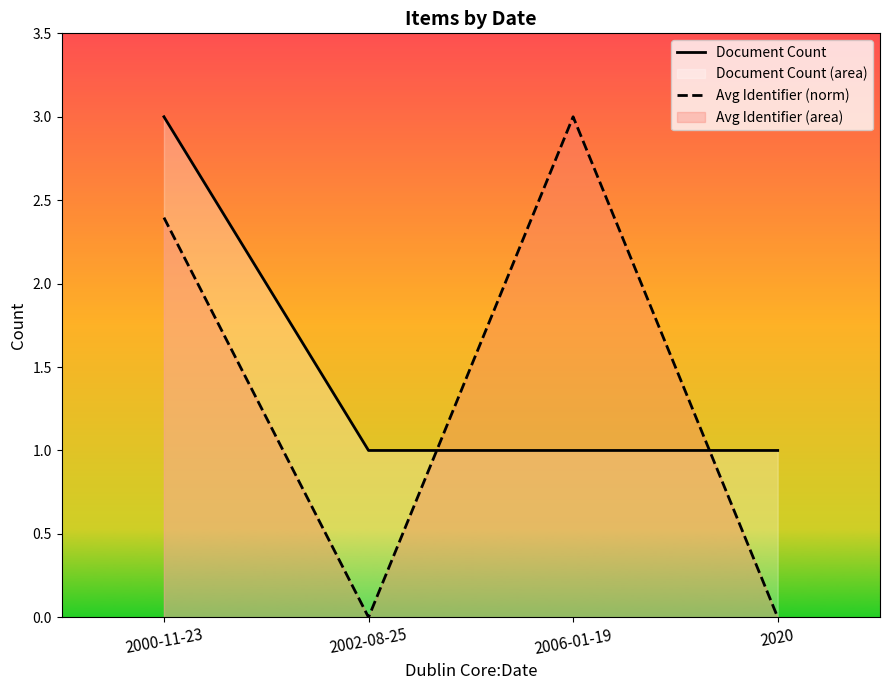

List the labels in order of Avg Identifier (norm) value, smallest first.

2002-08-25, 2020, 2000-11-23, 2006-01-19